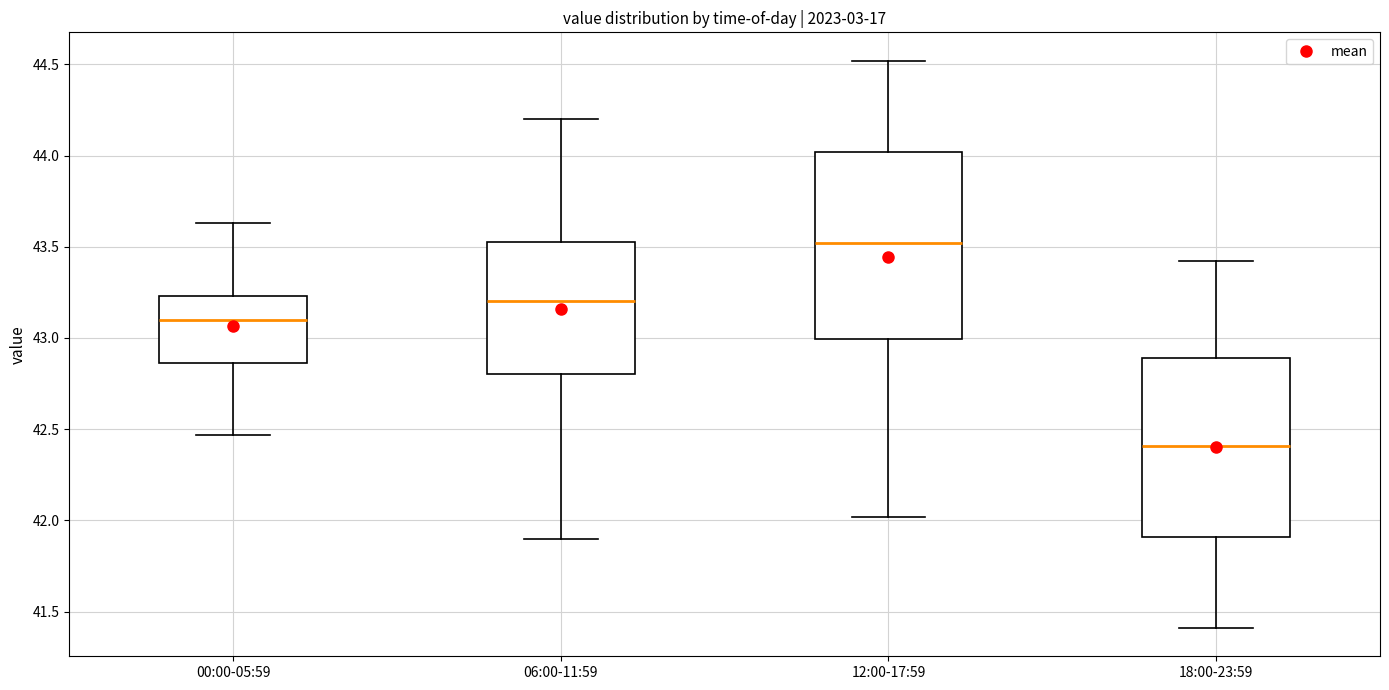

Which box has the lowest median line?

18:00-23:59